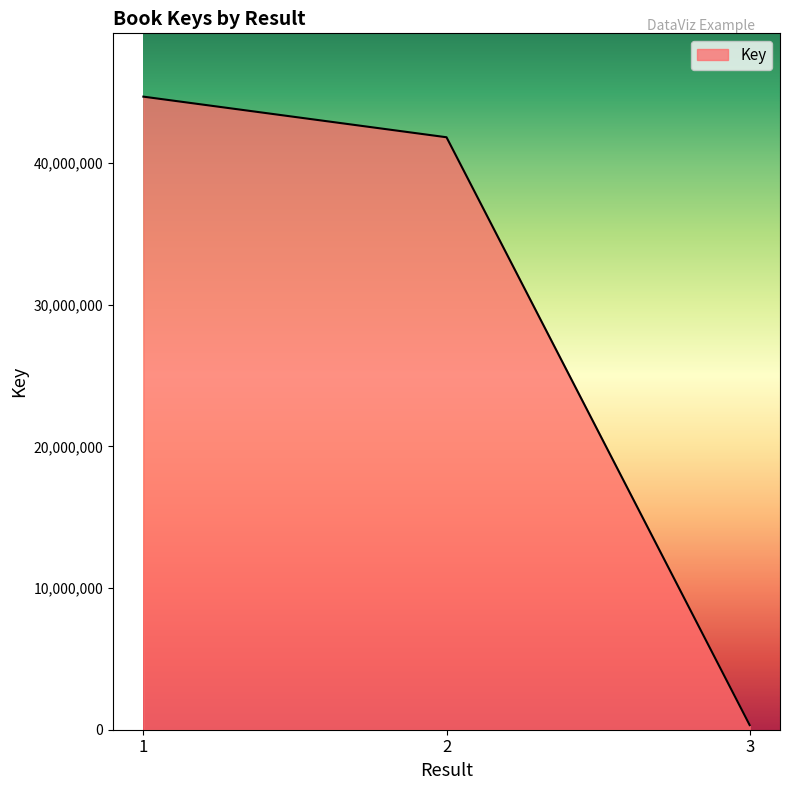

List the labels in order of value, smallest first.

3, 2, 1